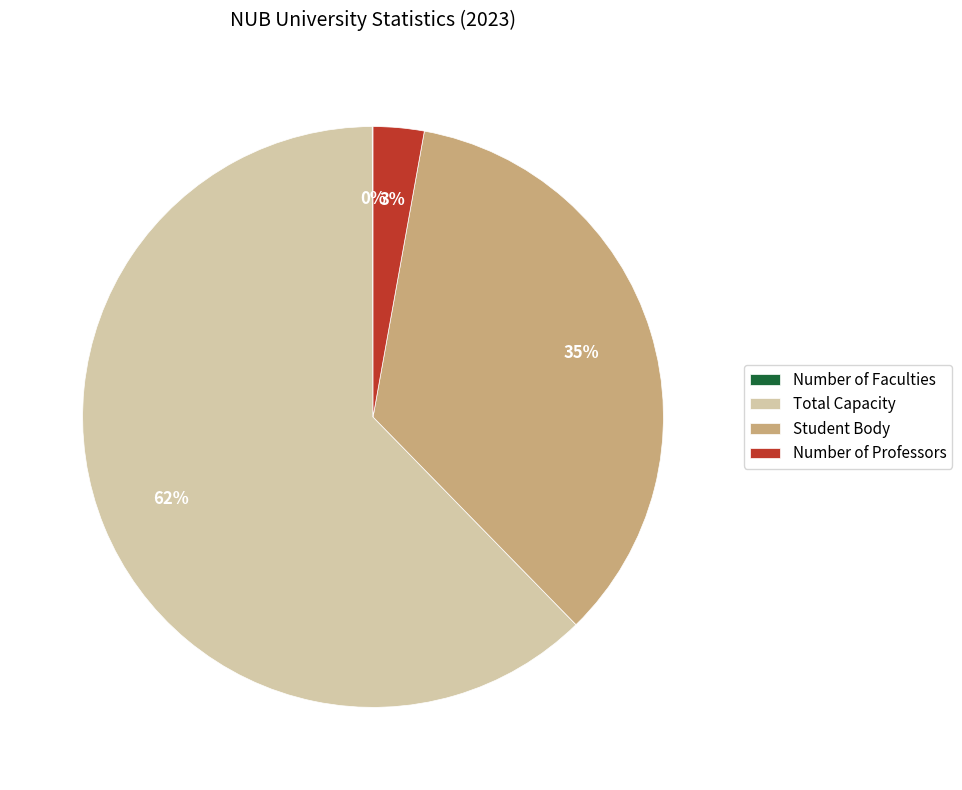

To the nearest percent, what percentage of the pie is Number of Professors?

3%